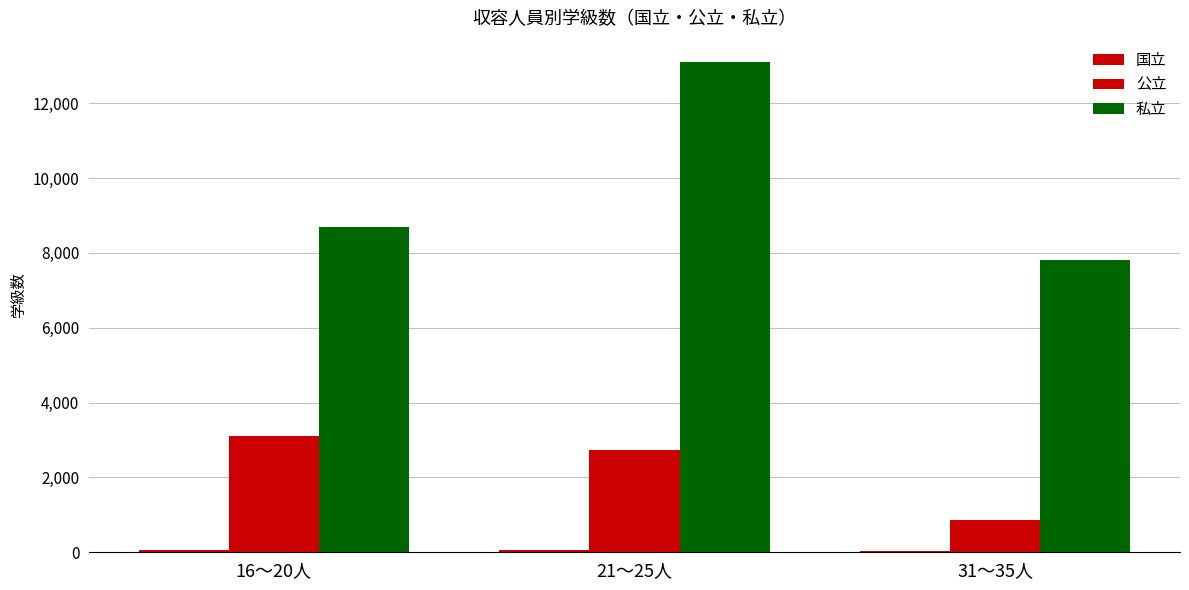

The value of 国立 at 16～20人 is 60. True or false?

True